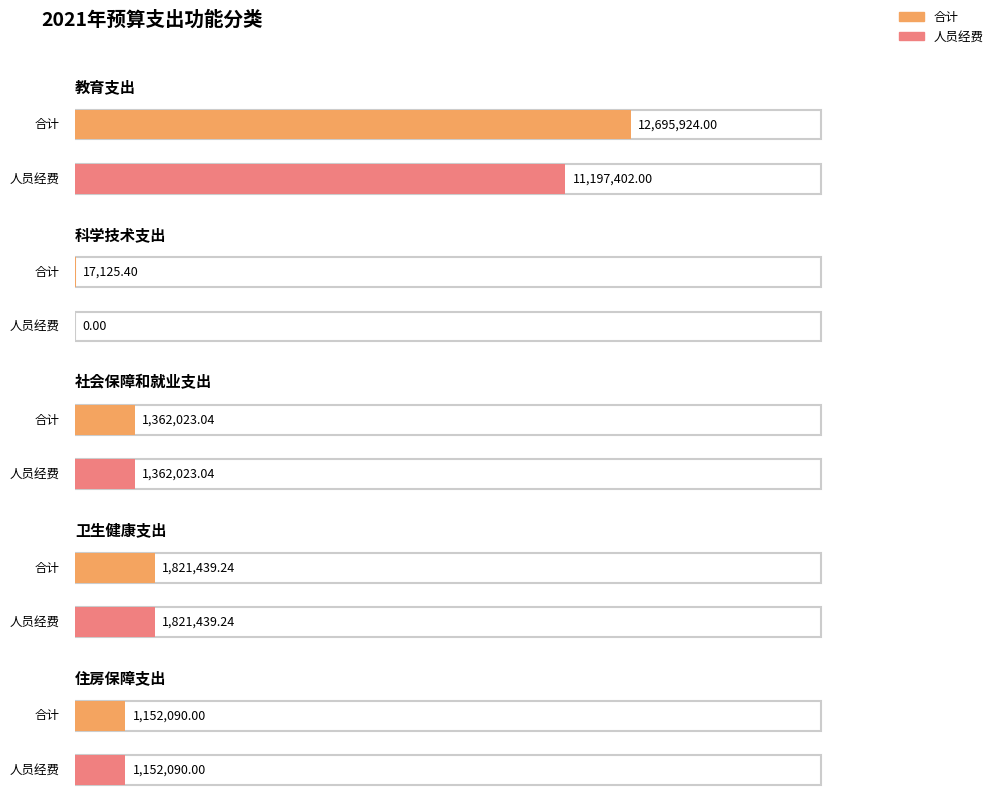

What position from the left is 科学技术支出?

2